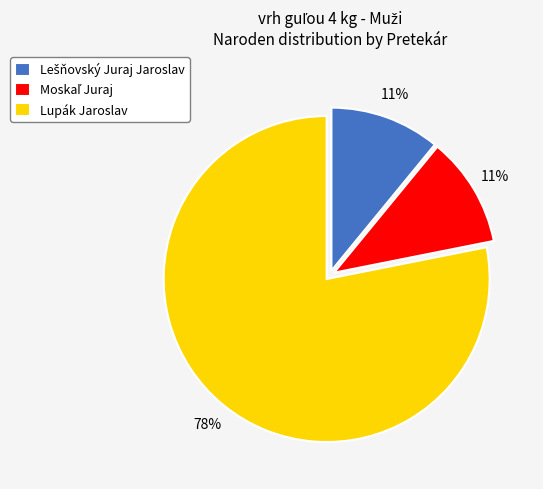

To the nearest percent, what is the difference between the largest and smallest slice percentages?

67%